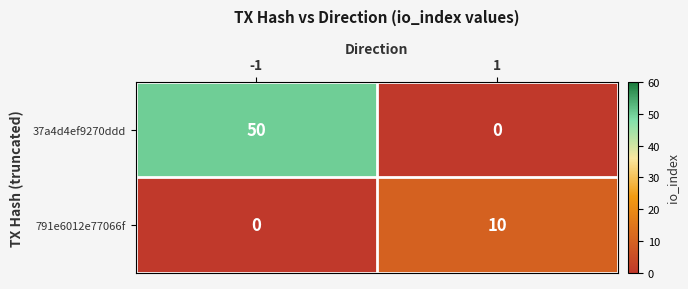

What is the maximum value for 37a4d4ef9270ddd?

50